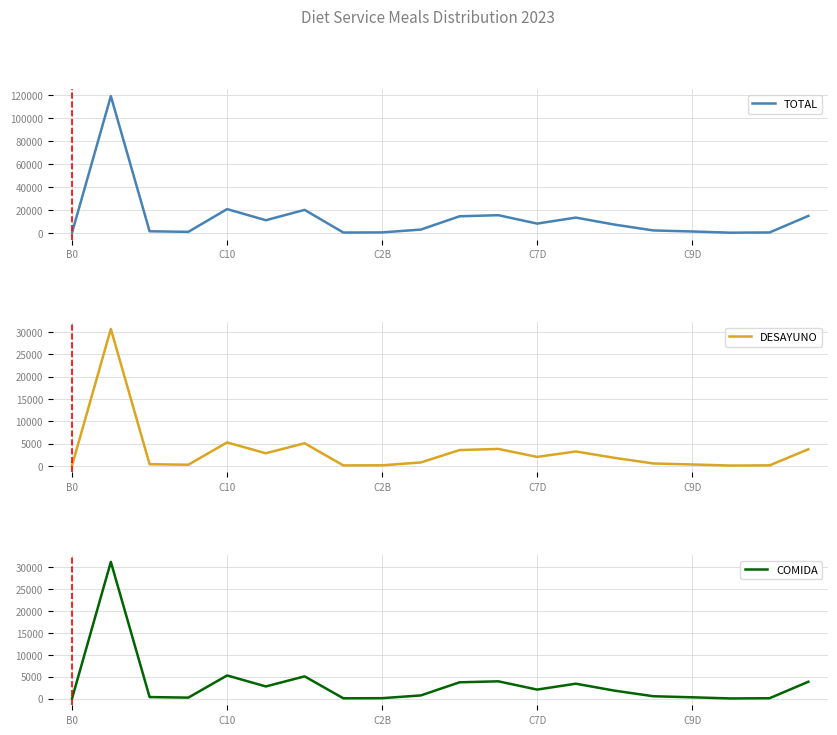

What are all the series names shown in the legend?

TOTAL, DESAYUNO, COMIDA